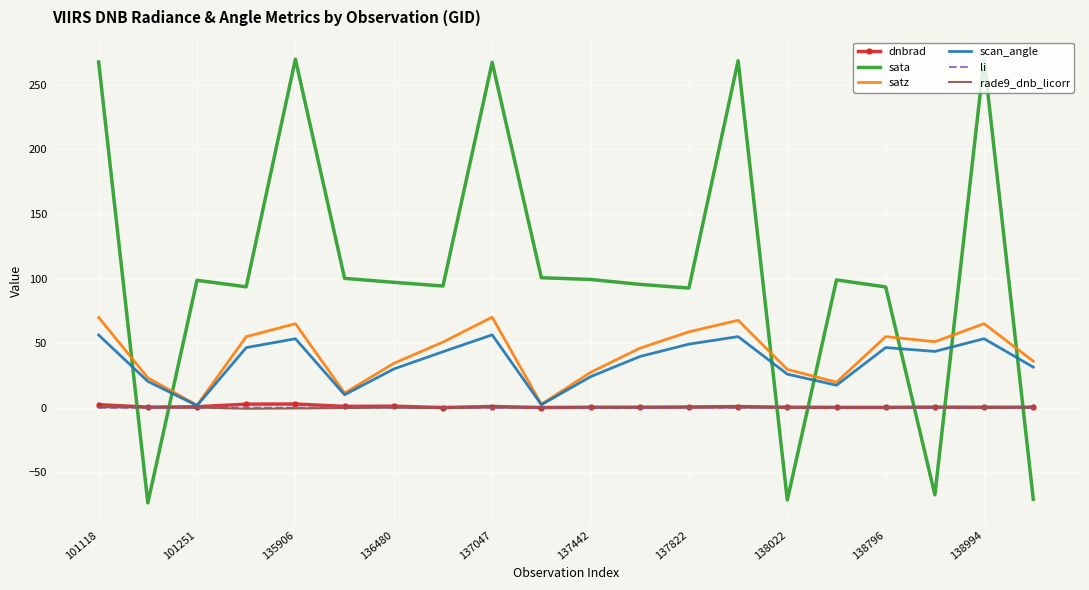

What is the maximum value shown in the chart?

269.9